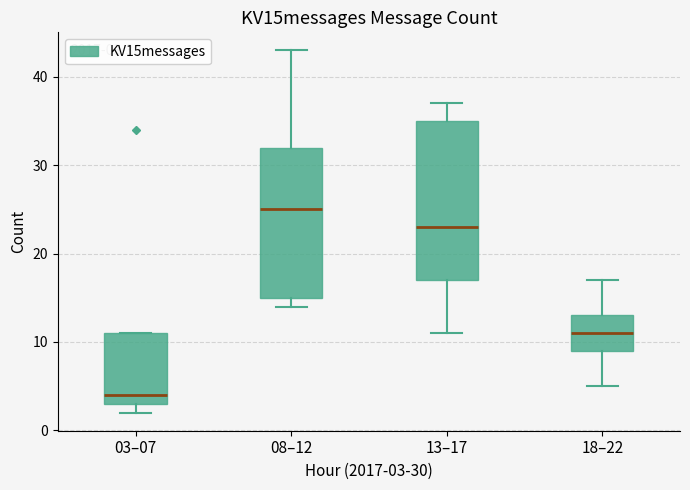

Comparing the boxes themselves (not the whiskers), which one is the tallest?

13–17